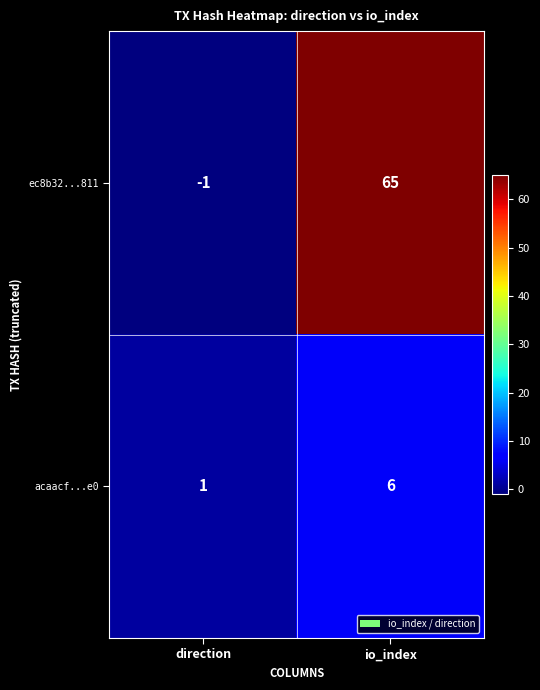

Where is ec8b32...811 nearest to the value 32?

direction